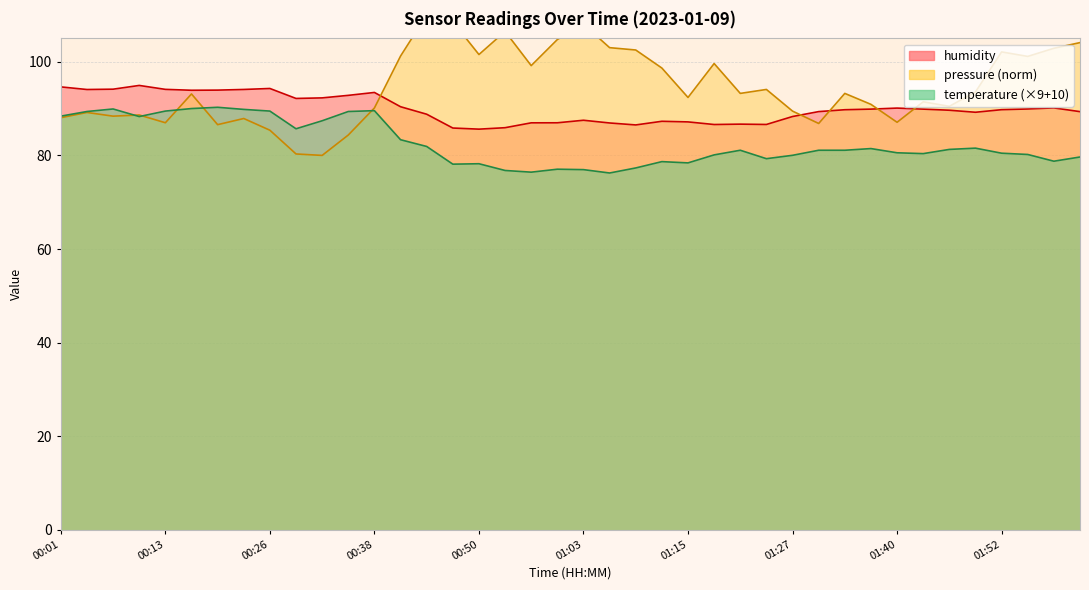

What is the label of the 25th point from the left?

01:15